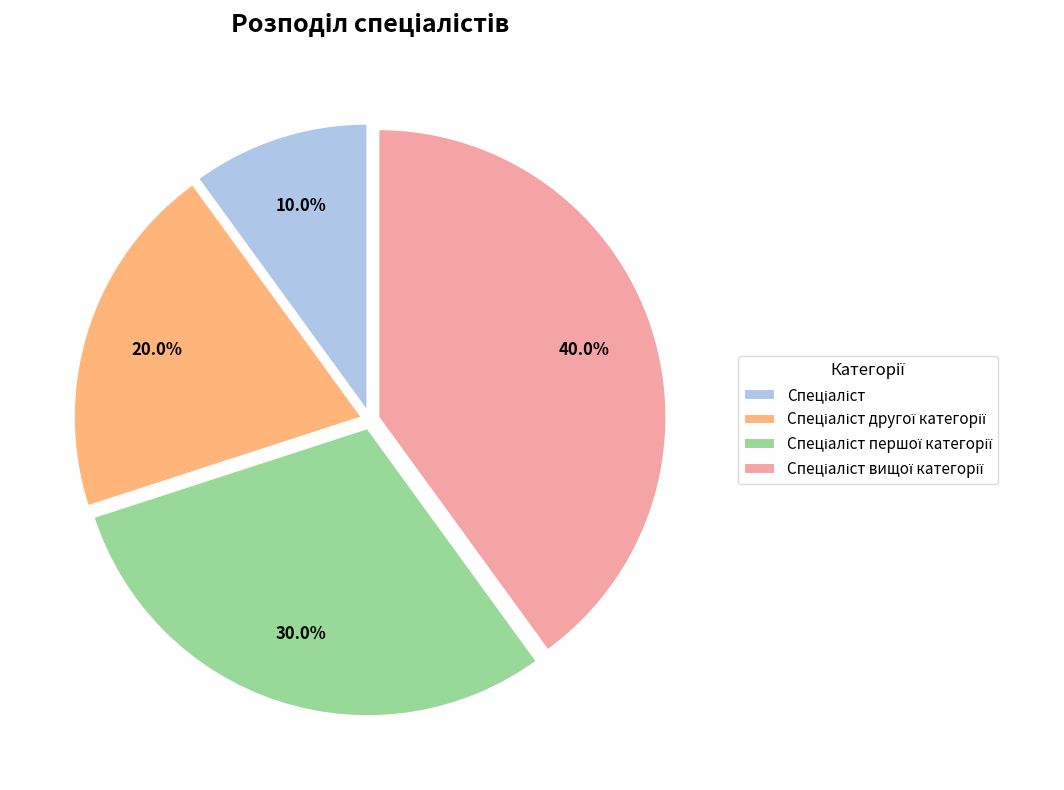

Is there a majority slice in this chart?

No